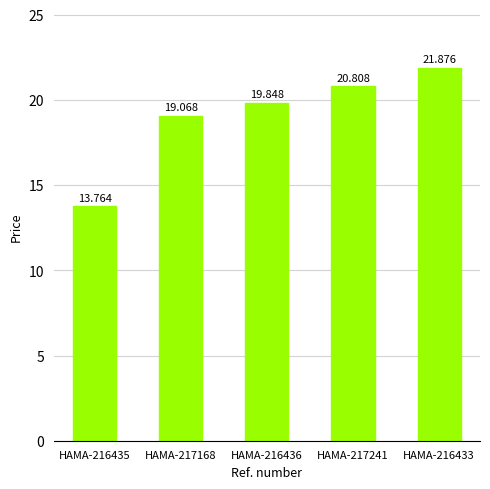

Reading right to left, extract all data points from this chart.

HAMA-216433=21.9	HAMA-217241=20.8	HAMA-216436=19.8	HAMA-217168=19.1	HAMA-216435=13.8